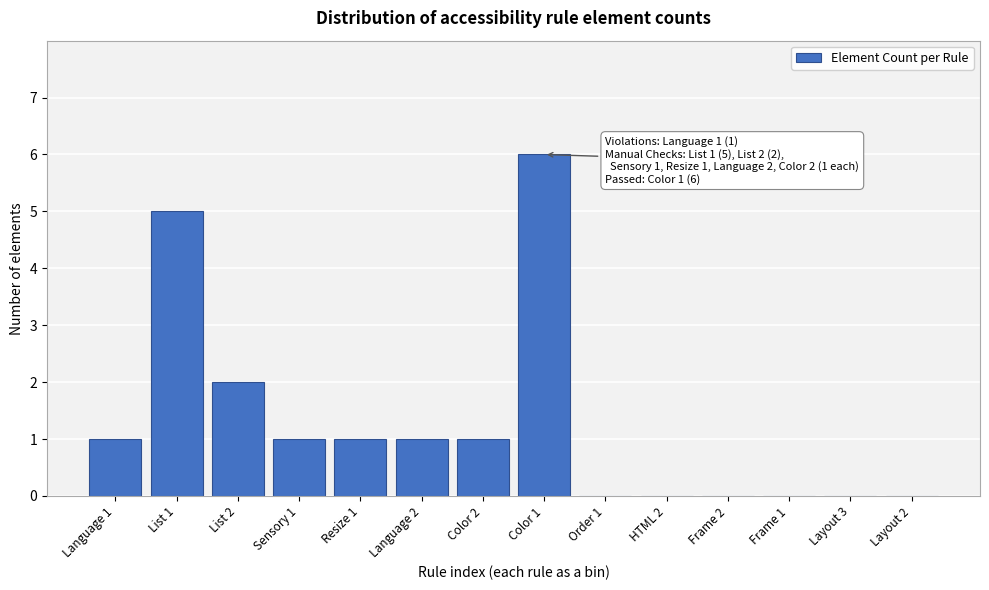

Reading left to right, transcribe all the data shown in this chart.

Language 1=1	List 1=5	List 2=2	Sensory 1=1	Resize 1=1	Language 2=1	Color 2=1	Color 1=6	Order 1=0	HTML 2=0	Frame 2=0	Frame 1=0	Layout 3=0	Layout 2=0